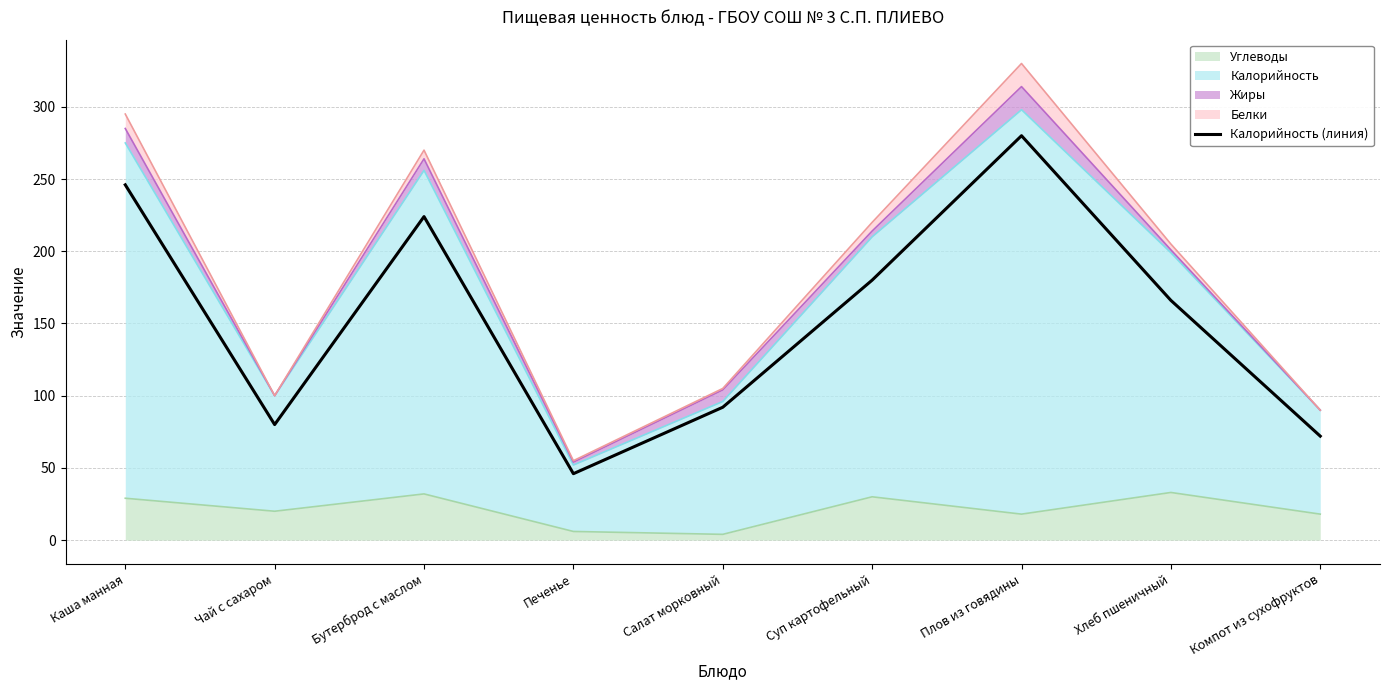

What is the label of the 5th point from the right?

Салат морковный